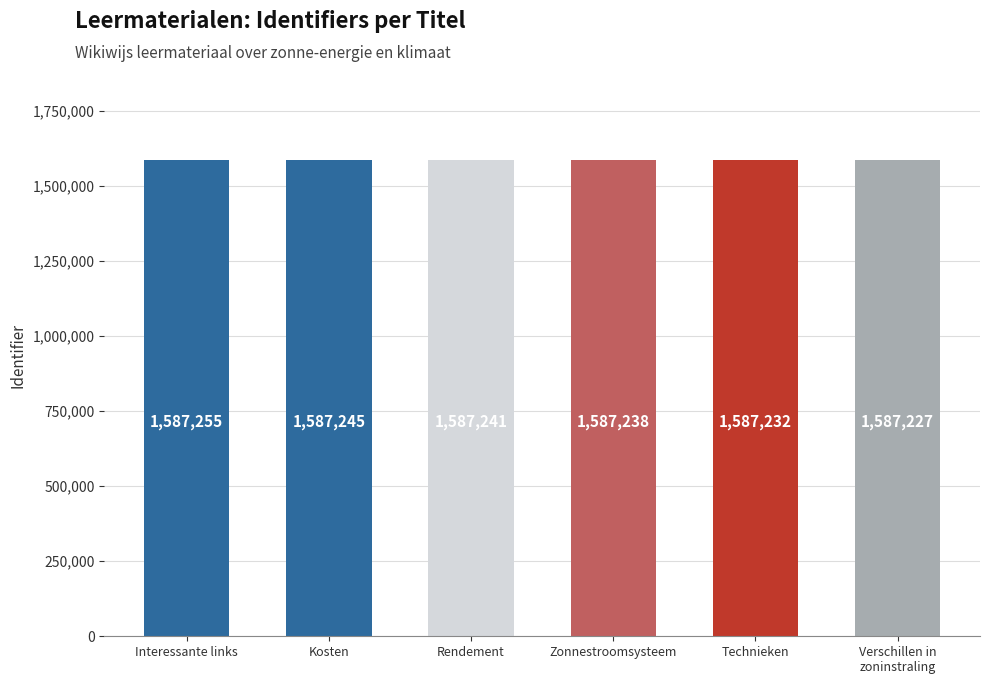

Count the values in the range 1587232 to 1587245.

4